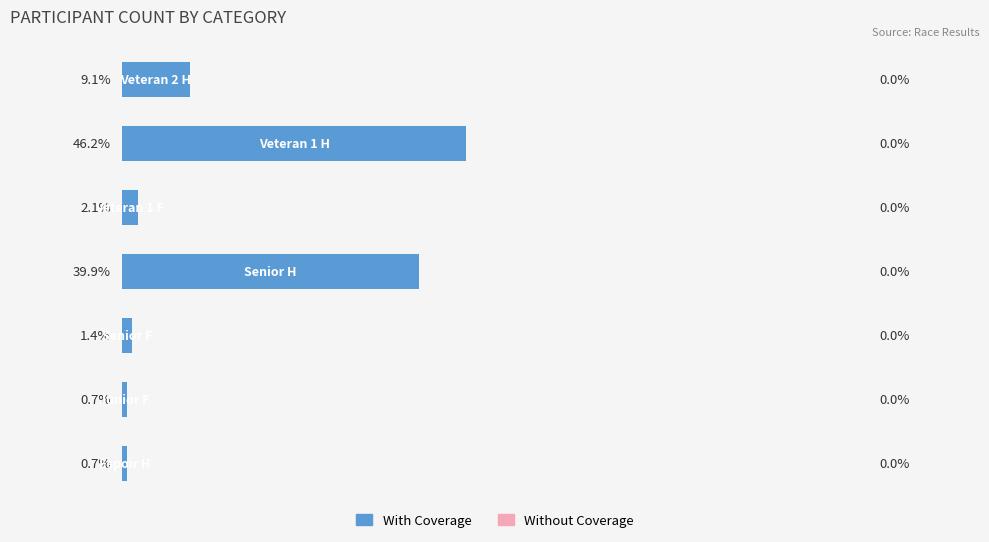

Does the chart contain any negative values?

No